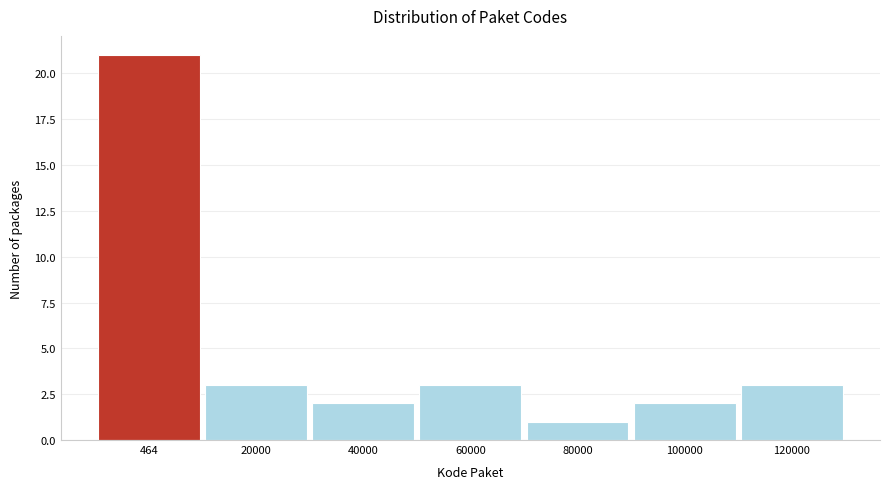

Reading right to left, transcribe all the data shown in this chart.

3	2	1	3	2	3	21